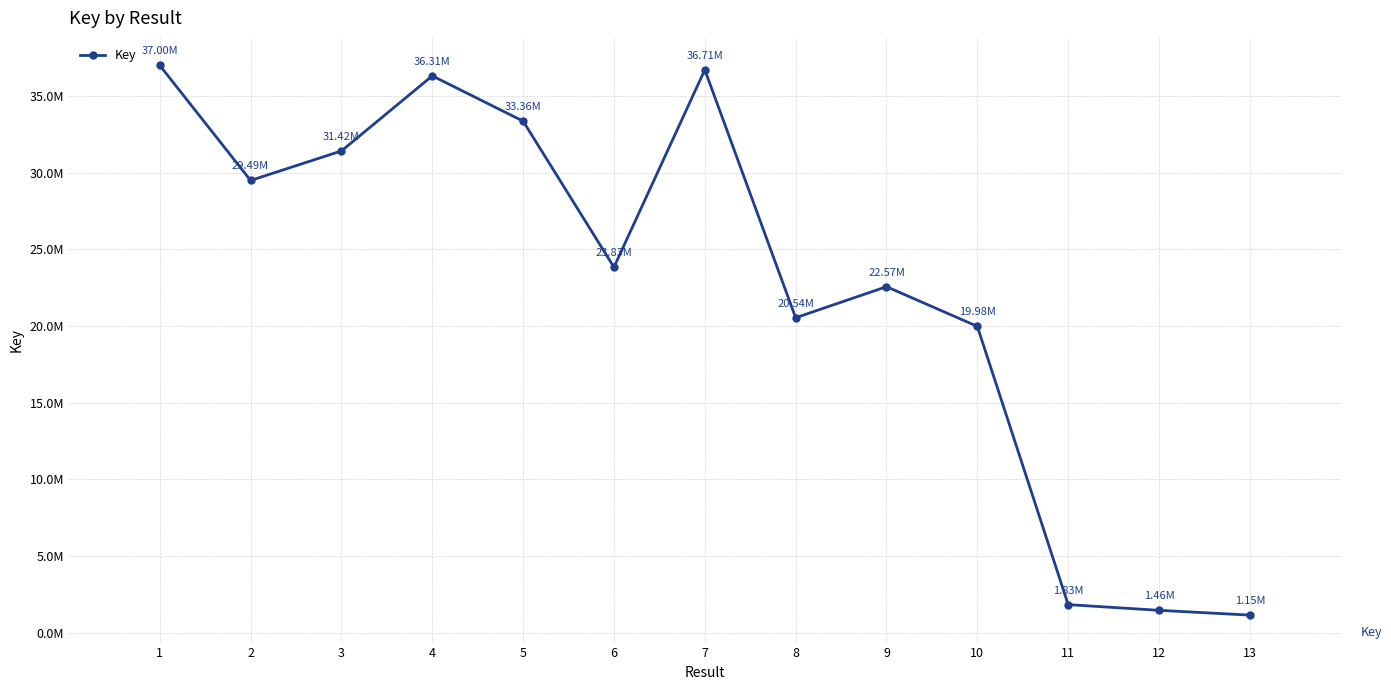

True or false: the data has more than 0 interior local peaks.

True